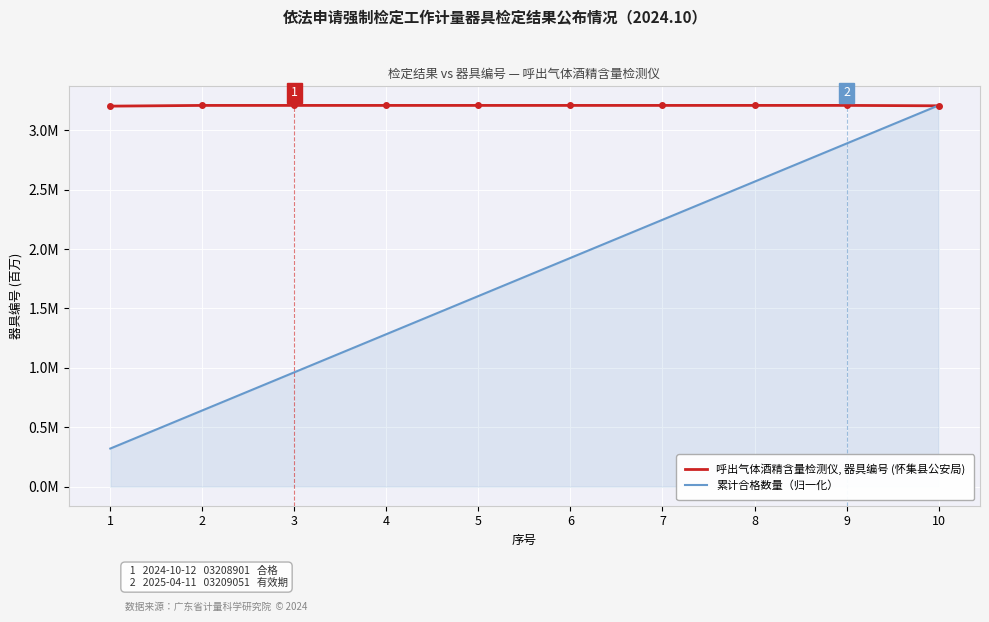

Does the chart display data point markers on the line(s)?

No